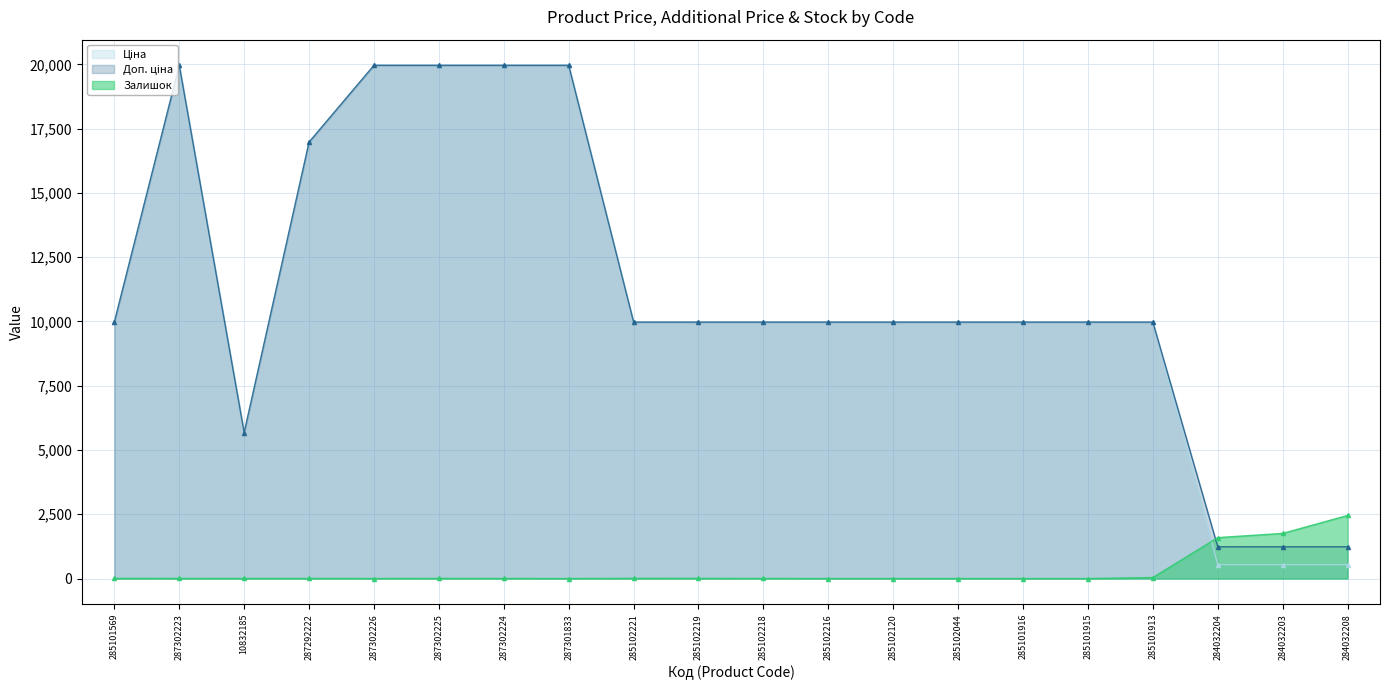

Is it true that Ціна equals 539.0 at 284032204?

True